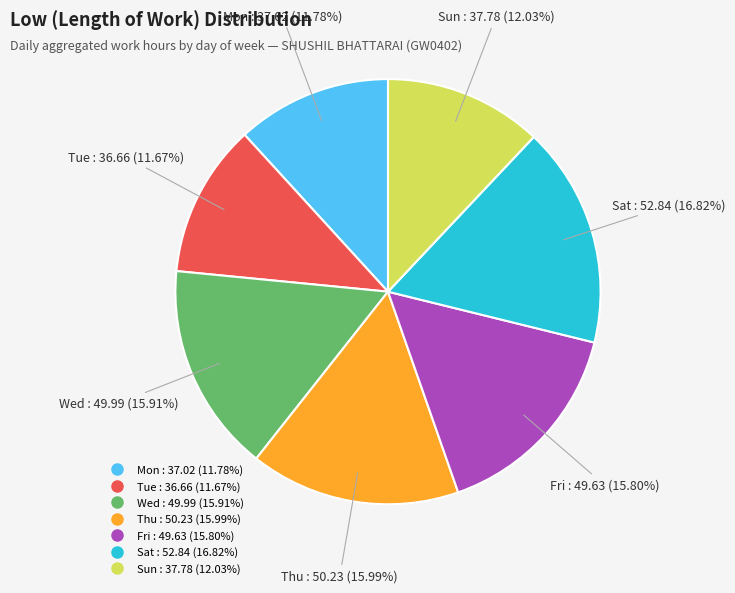

Does any single category account for the majority?

No